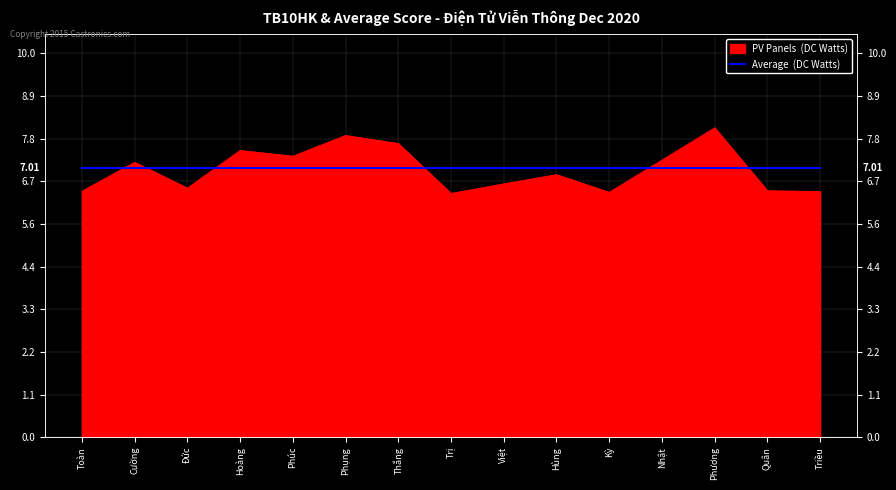

Rank the categories by value from lowest to highest.

Trị, Kỳ, Triều, Toàn, Quân, Đức, Việt, Hùng, Cường, Nhật, Phúc, Hoàng, Thắng, Phụng, Phương